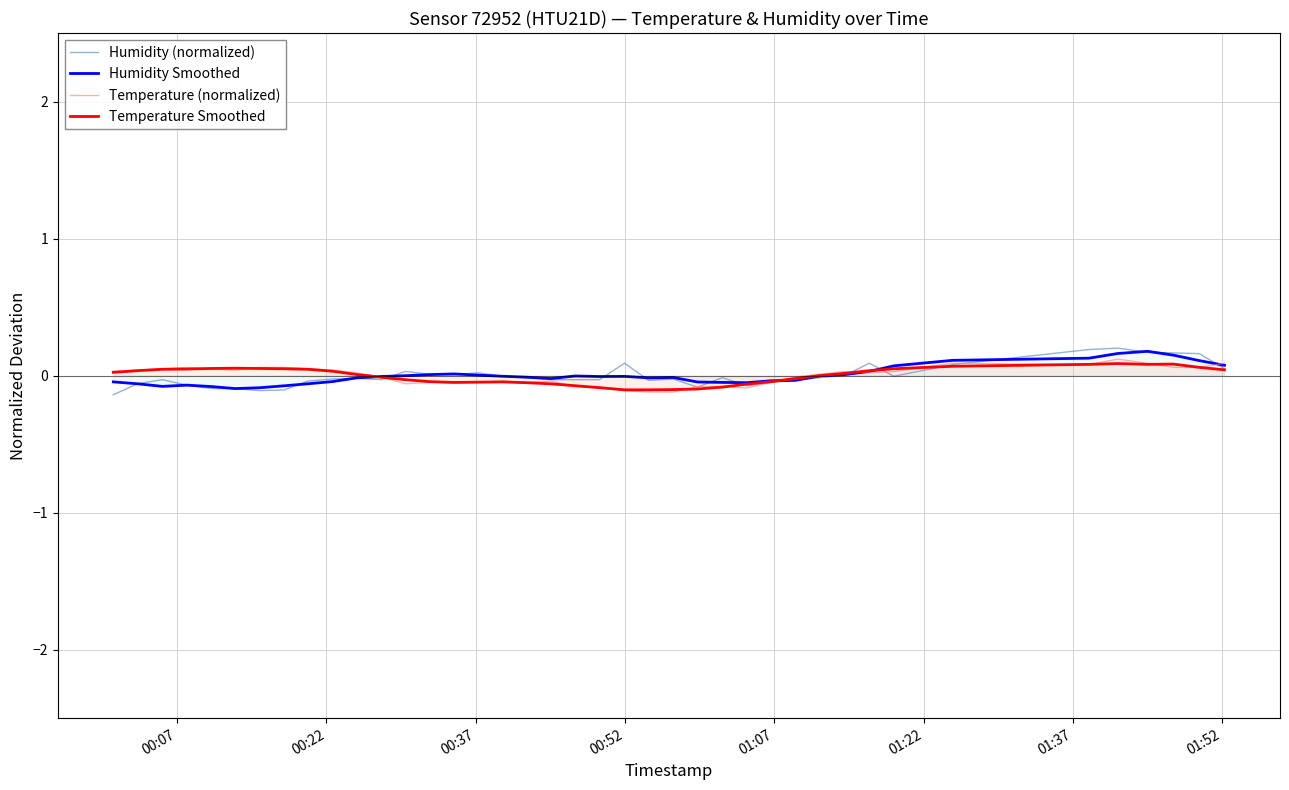

Which series has the largest range (max minus min)?

Humidity (normalized)